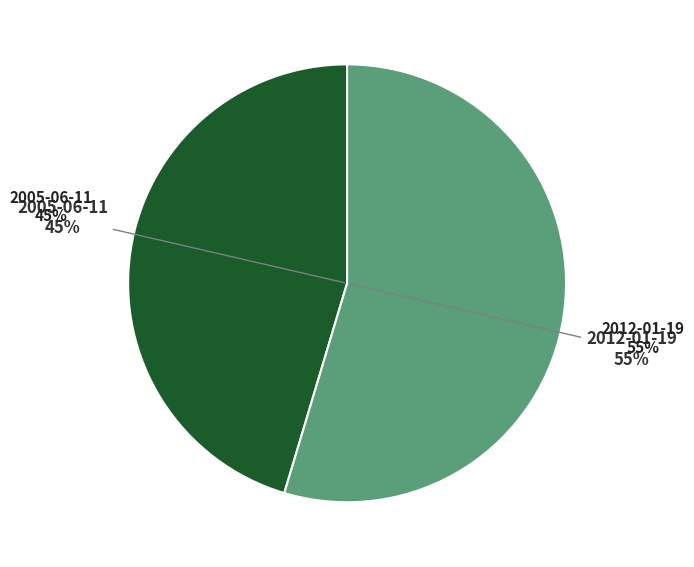

How many segments does this pie chart have?

2